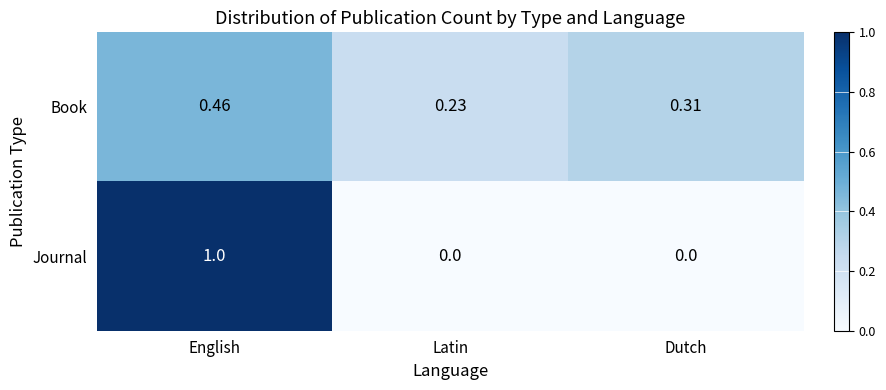

Is the value of Journal at Dutch greater than the value of Book at Dutch?

No